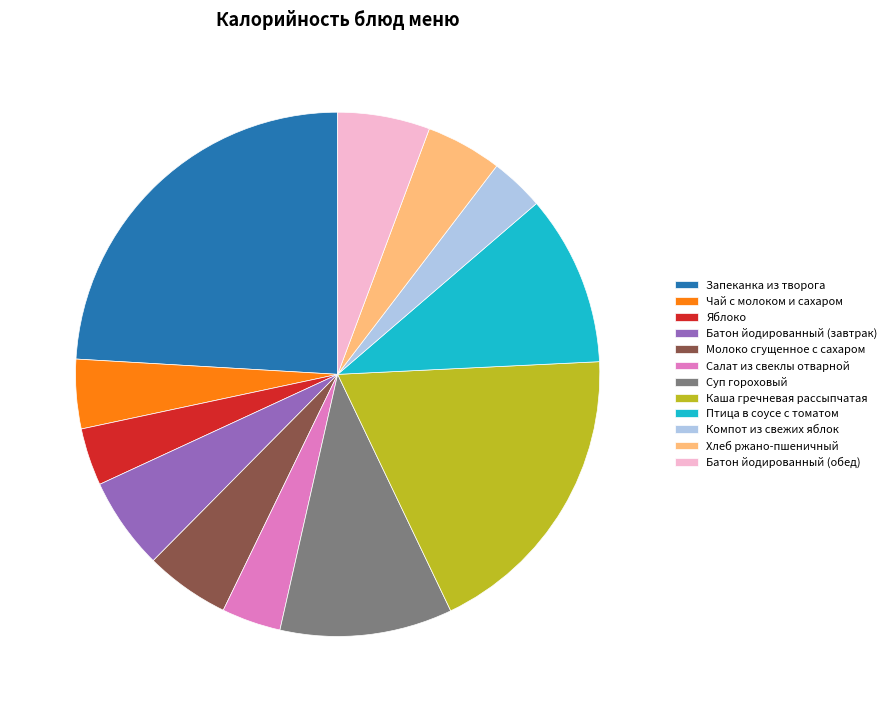

Do Хлеб ржано-пшеничный and Батон йодированный (завтрак) together represent more than half of the pie?

No